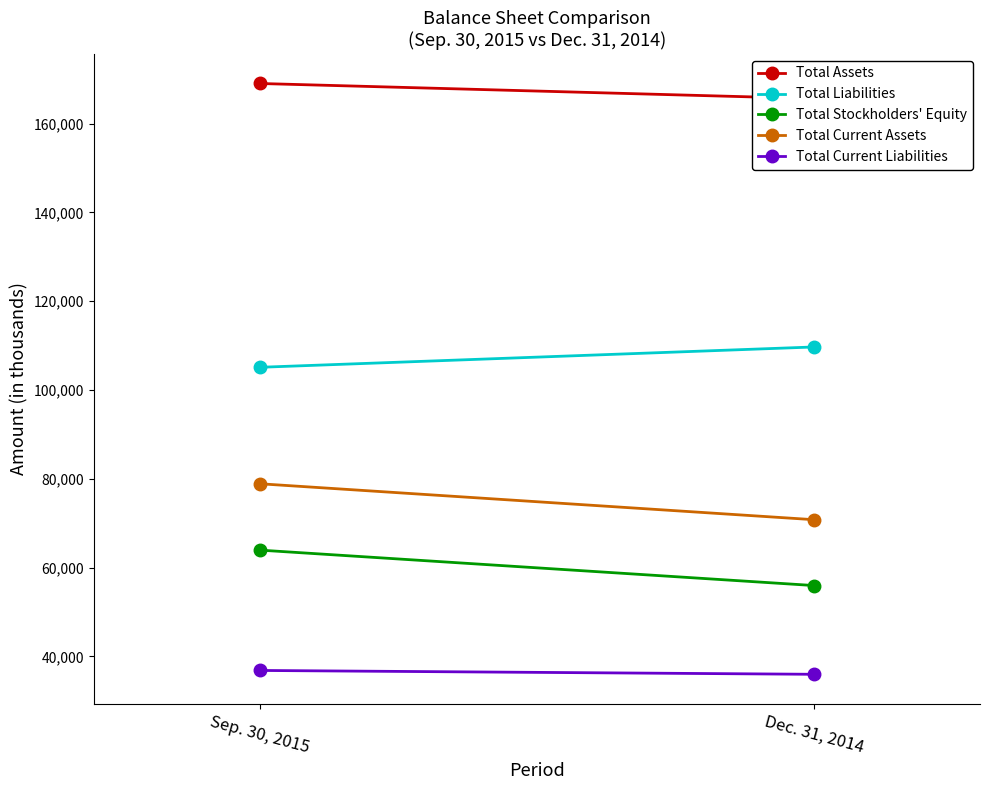

What is the smallest value displayed?

35956